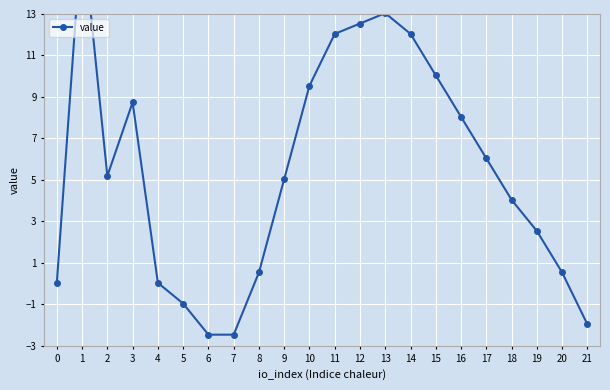

List the labels in order of value, smallest first.

6, 7, 21, 5, 0, 4, 8, 20, 19, 18, 9, 2, 17, 16, 3, 10, 15, 11, 14, 12, 13, 1